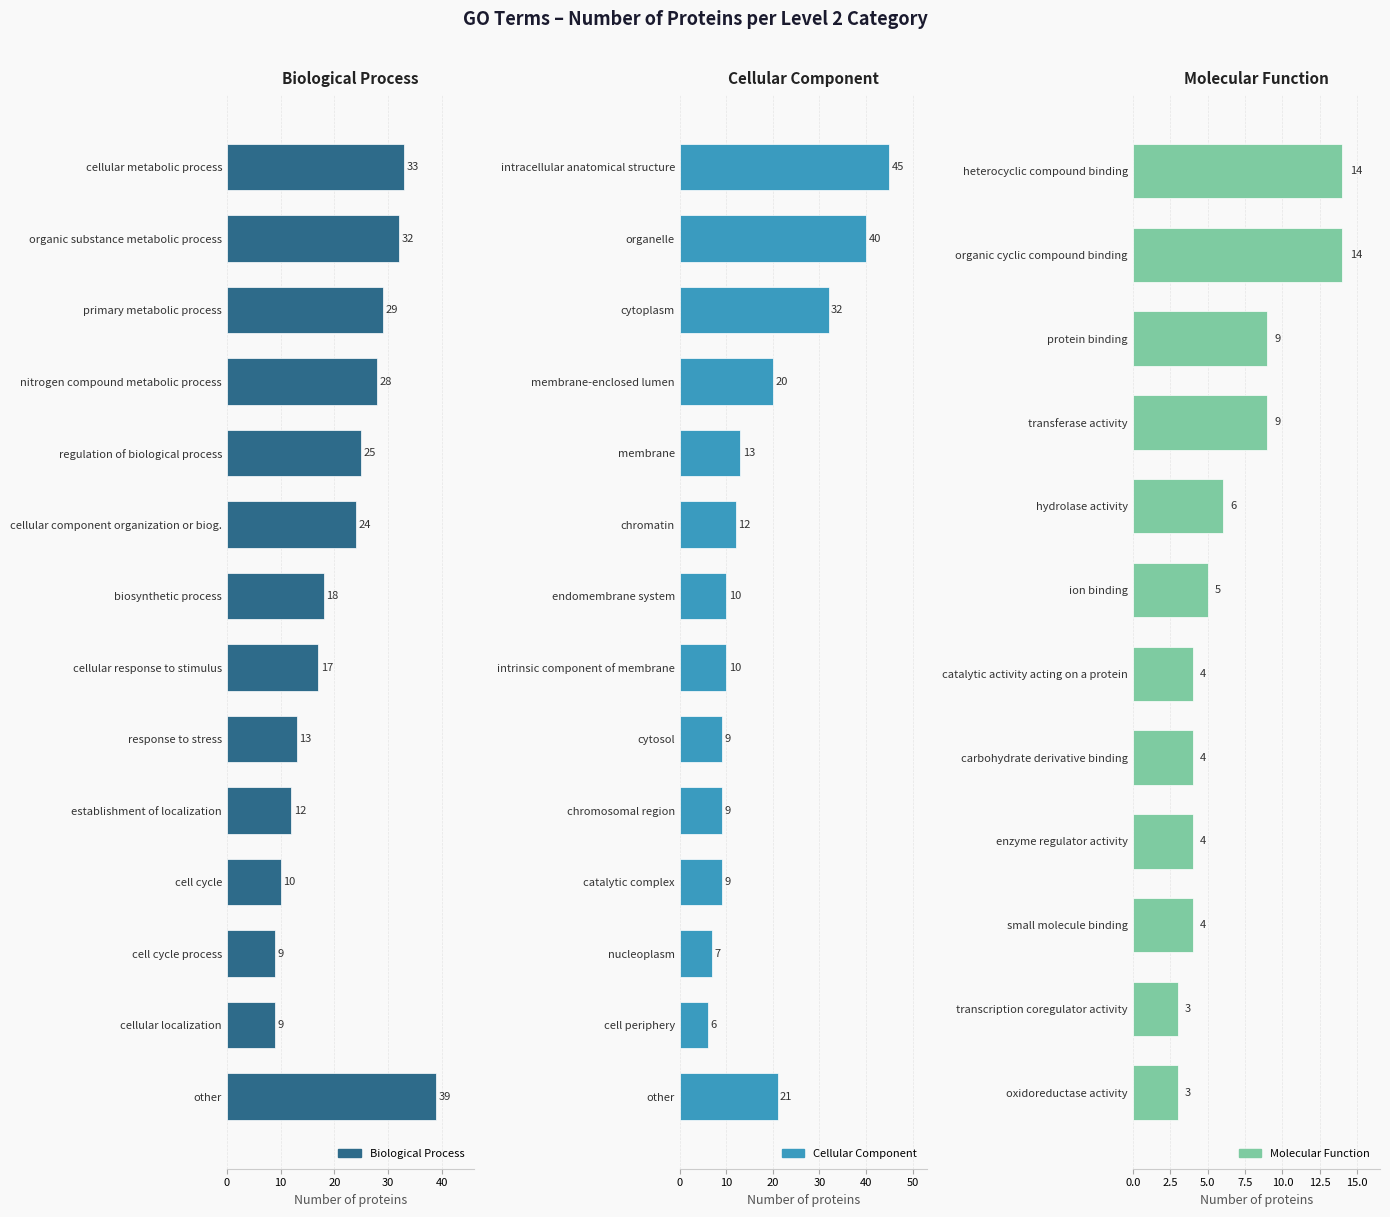

Which series has the largest range (max minus min)?

Cellular Component